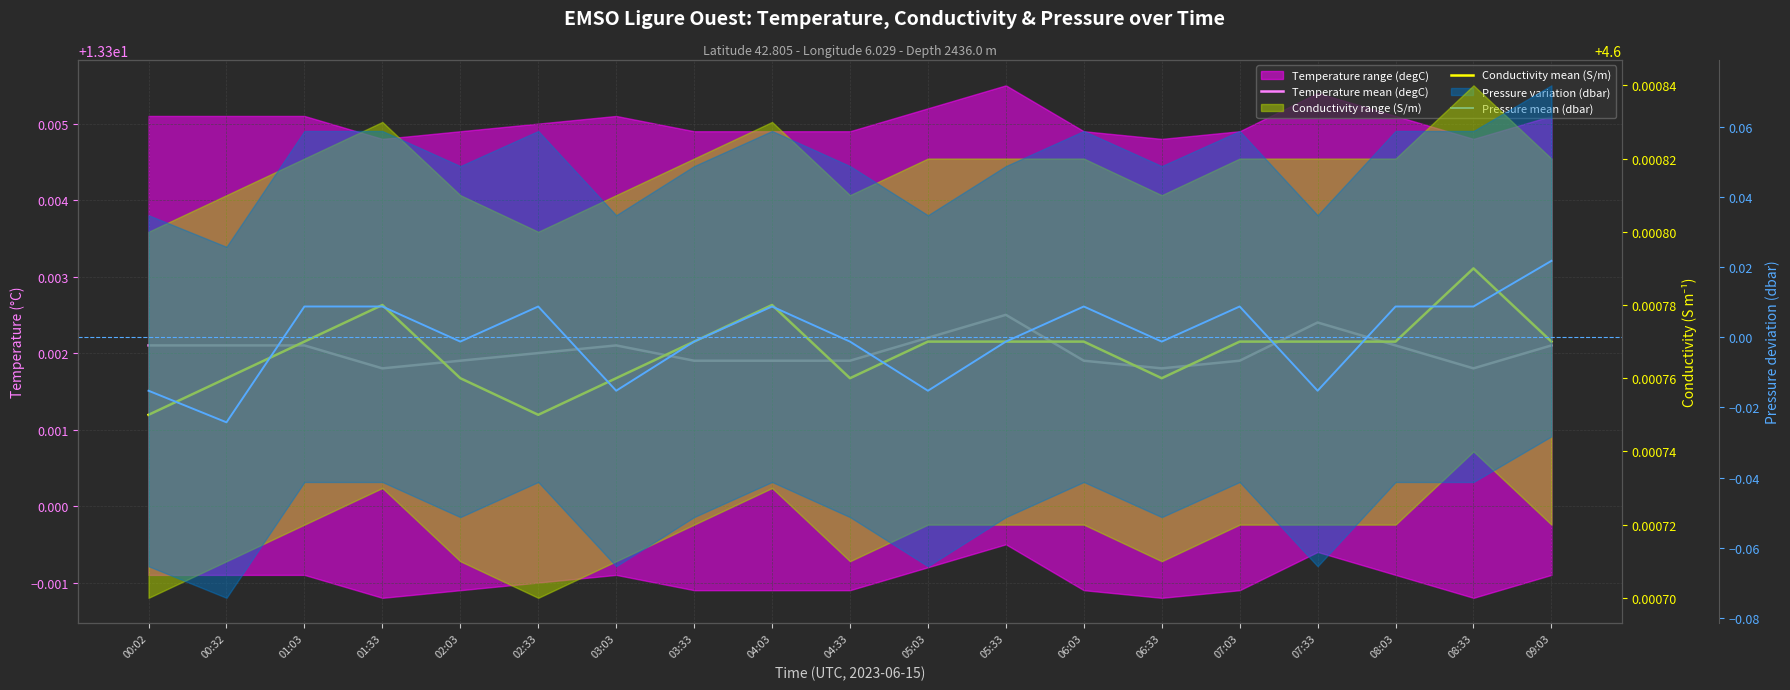

What is the spread (max minus min) of values at 04:03?

13.3